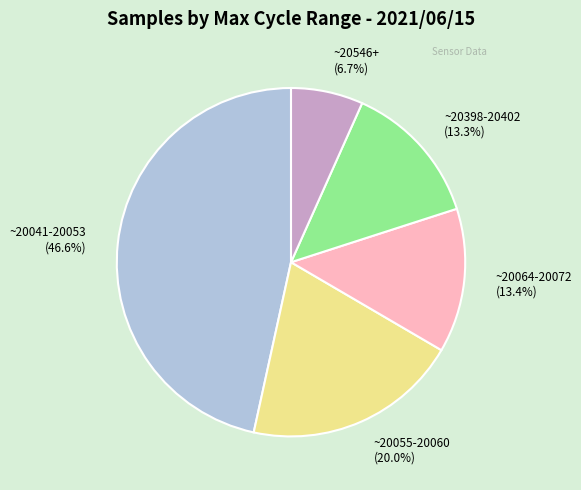

Does ~20398-20402 (13.3%) account for over 50% of the chart?

No